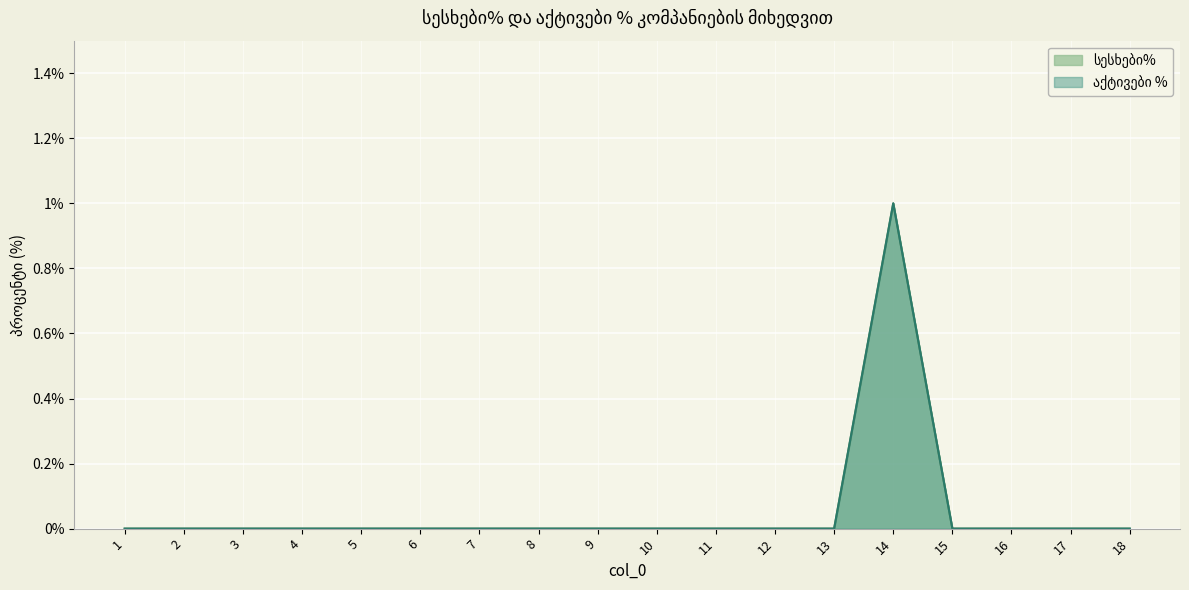

Count the სესხები% values in the range 0 to 1.

18